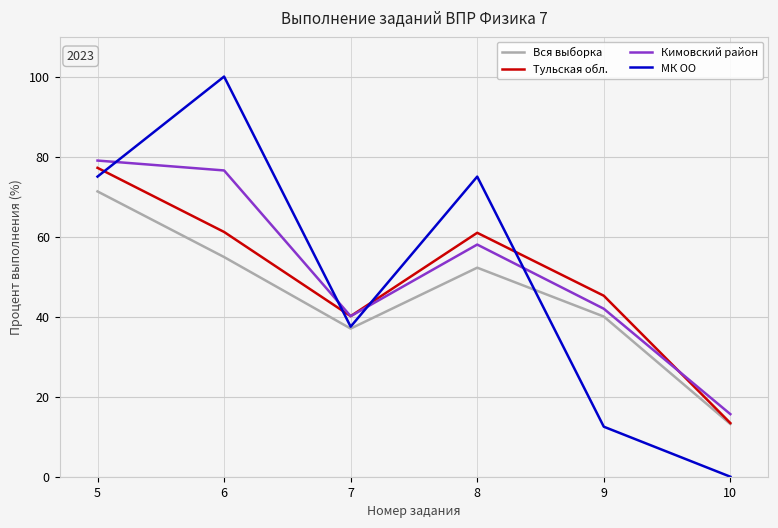

What is the approximate value of Вся выборка at 7?

37.0